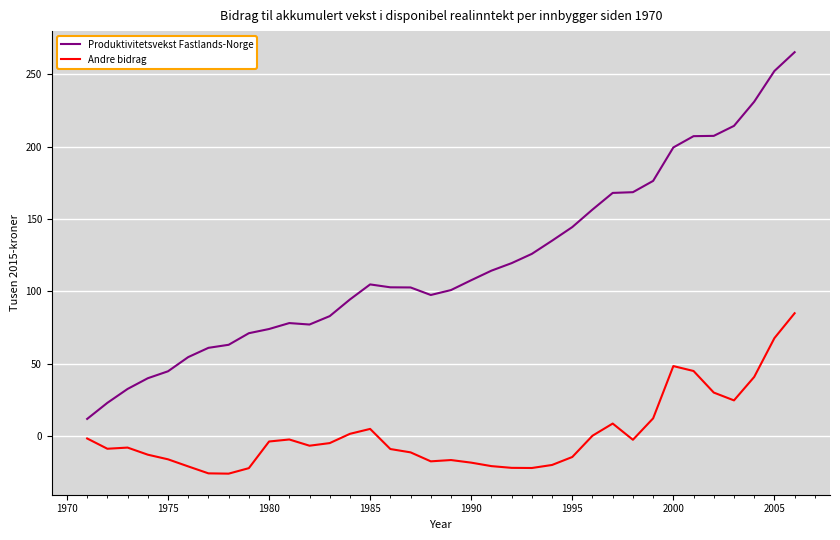

True or false: Produktivitetsvekst Fastlands-Norge and Andre bidrag intersect in this chart.

False